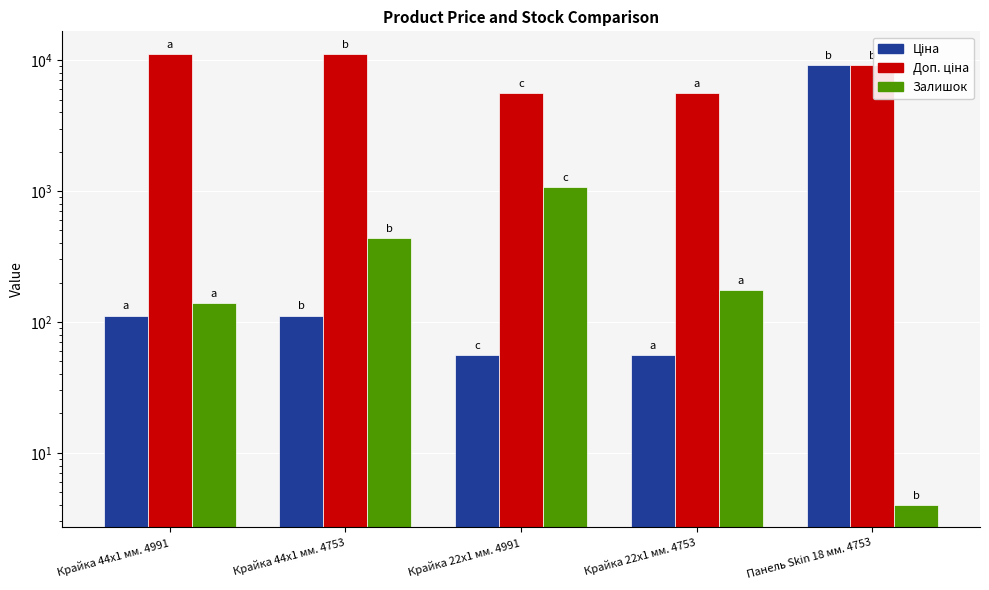

What are all the series names shown in the legend?

Ціна, Доп. ціна, Залишок